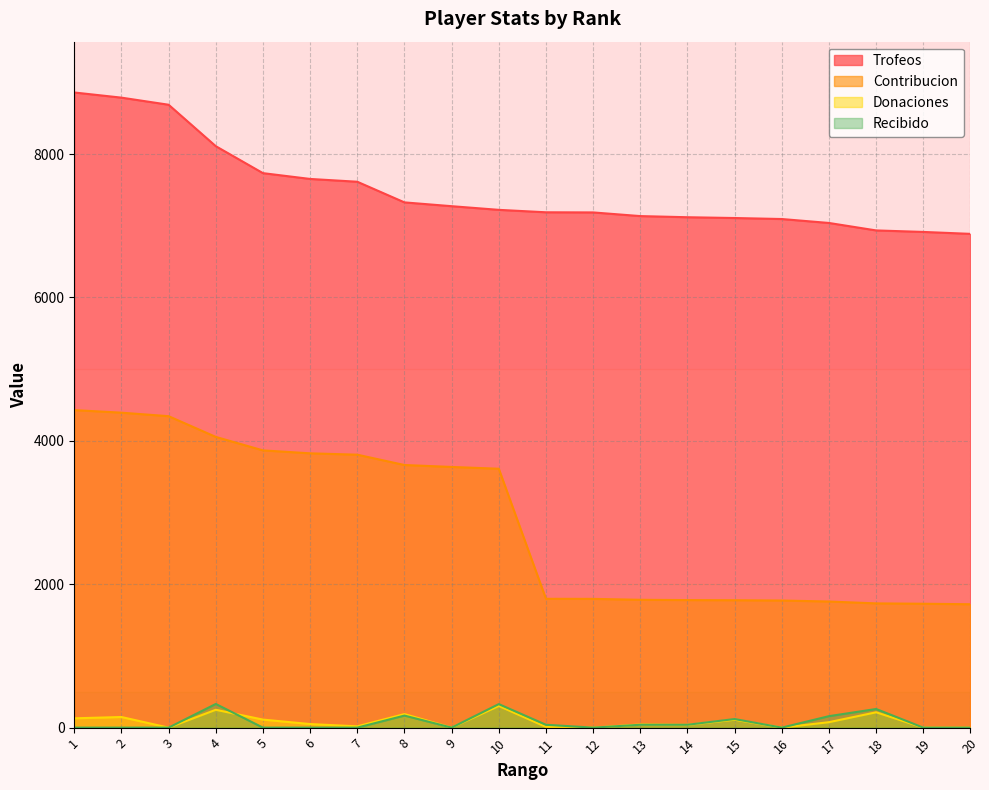

After their last crossing, which series has the higher values: Donaciones or Recibido?

Recibido